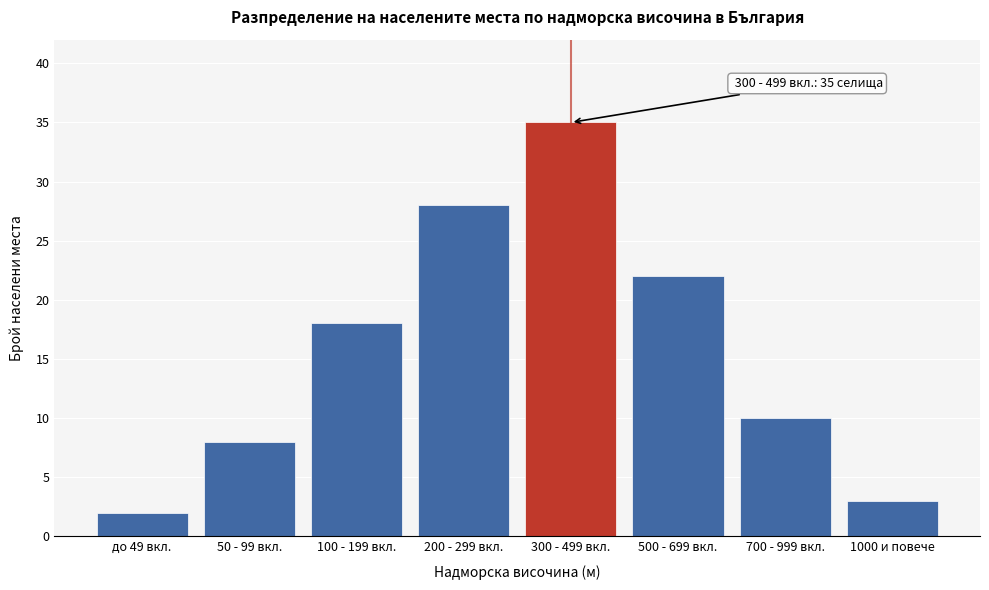

Reading left to right, transcribe all the data shown in this chart.

до 49 вкл.=2	50 - 99 вкл.=8	100 - 199 вкл.=18	200 - 299 вкл.=28	300 - 499 вкл.=35	500 - 699 вкл.=22	700 - 999 вкл.=10	1000 и повече=3